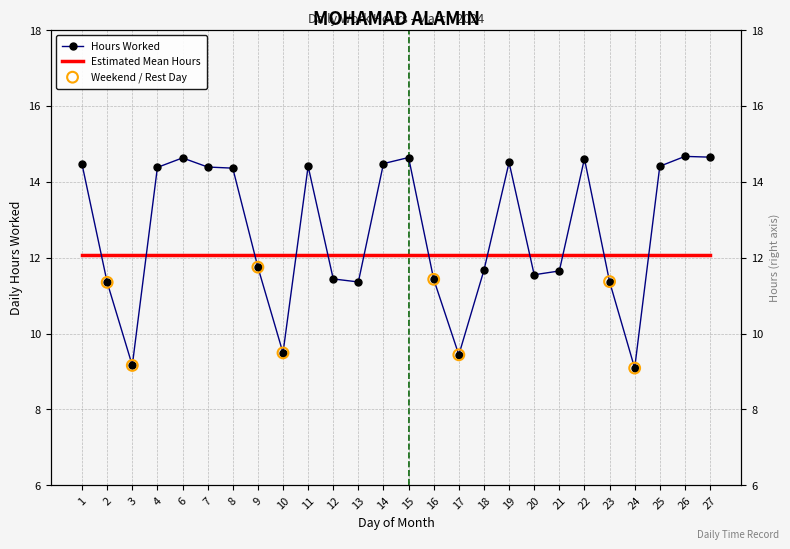

Between 23 and 2, which is larger?

23